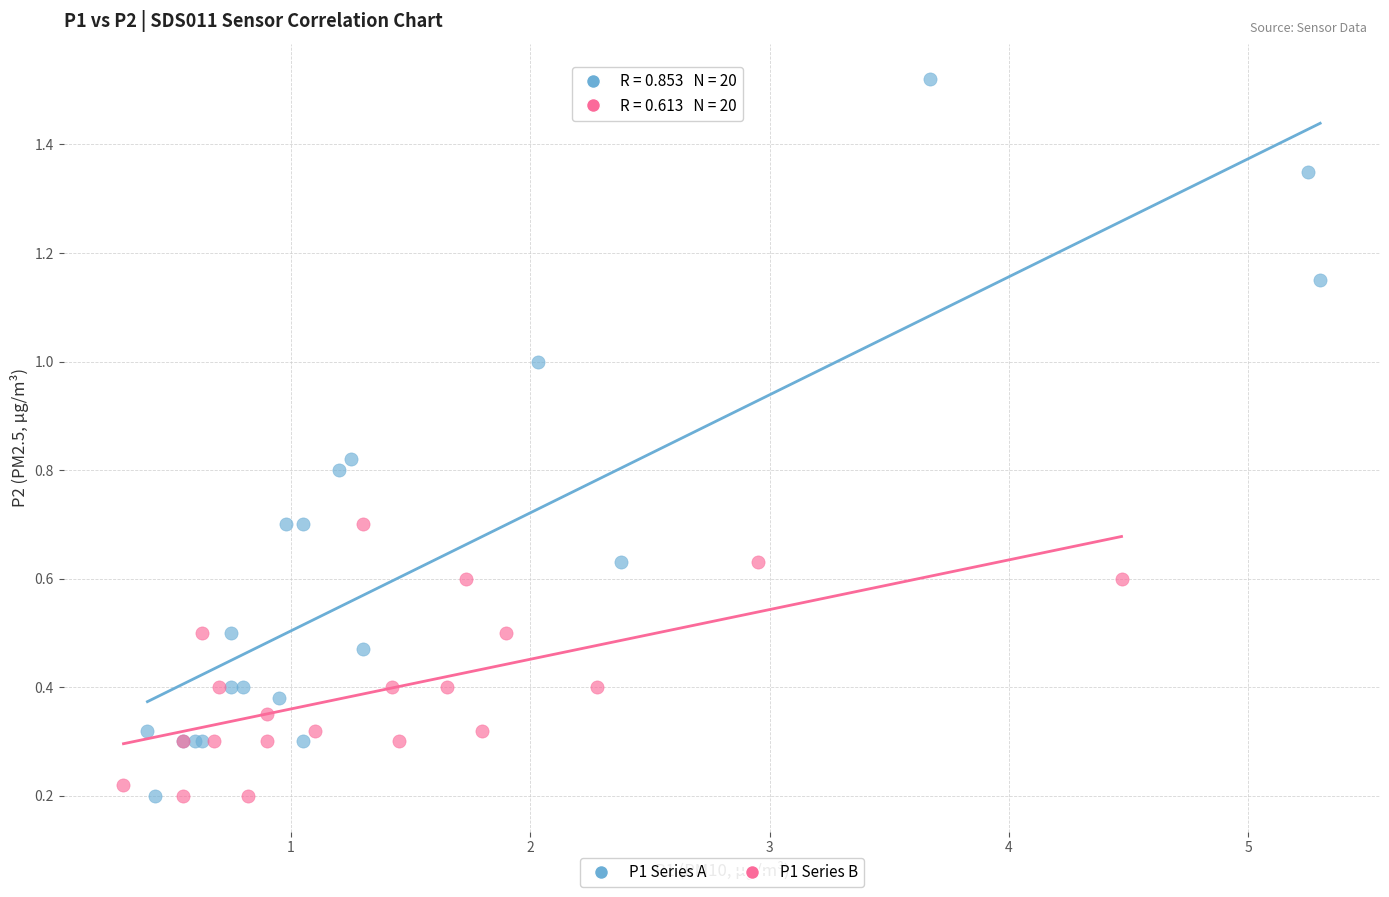

Which series has the widest spread of Y values?

P1 Series A